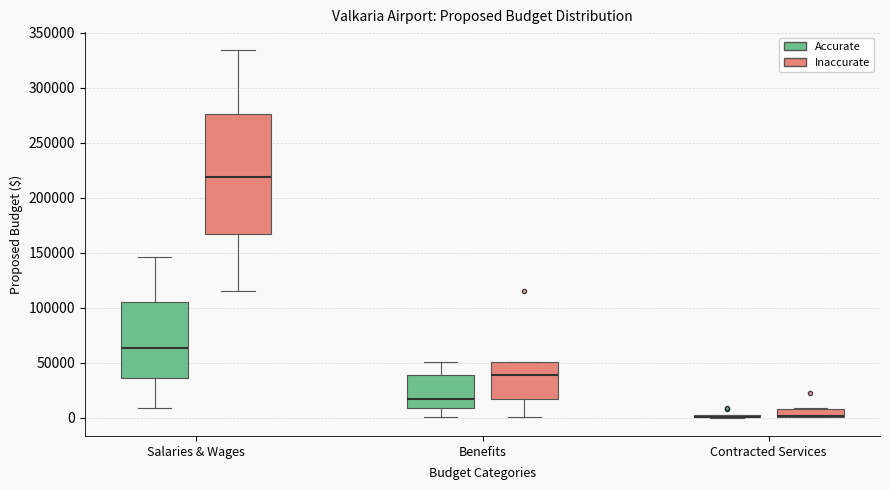

Reading left to right, read every box against the y-axis: the position of its median line, the range the box covers, and the ends of its whiskers. The values are not printed on the chart, so give them approximately, as read against the axis.

Salaries & Wages (Accurate): median 65000, box 35000 to 105000, whiskers 10000 to 145000
Salaries & Wages (Inaccurate): median 220000, box 165000 to 275000, whiskers 115000 to 335000
Benefits (Accurate): median 15000, box 10000 to 40000, whiskers 0 to 50000
Benefits (Inaccurate): median 40000, box 15000 to 50000, whiskers 0 to 50000
Contracted Services (Accurate): box collapsed to a line at 0, whiskers 0 to 0
Contracted Services (Inaccurate): median 0 (drawn on the box's lower edge), box 0 to 10000, whiskers 0 to 10000